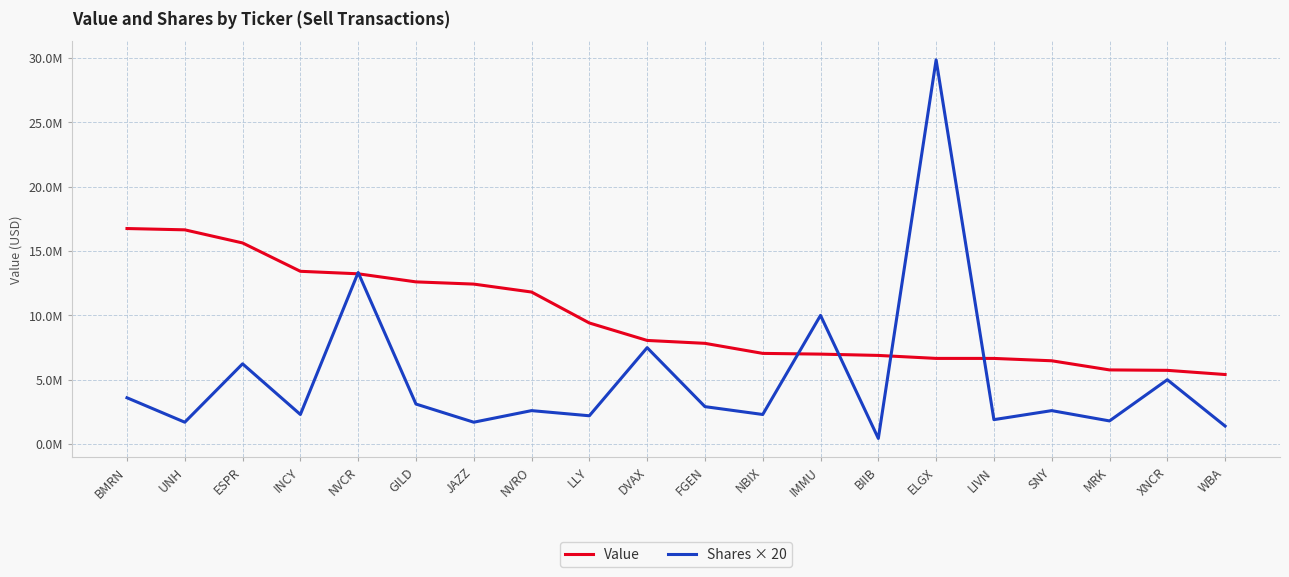

Reading left to right, extract all data points from this chart.

Value: BMRN=16748000	UNH=16647000	ESPR=15628000	INCY=13425000	NVCR=13231000	GILD=12603000	JAZZ=12431000	NVRO=11814000	LLY=9409000	DVAX=8053000	FGEN=7828000	NBIX=7047000	IMMU=6990000	BIIB=6889000	ELGX=6657000	LIVN=6656000	SNY=6473000	MRK=5763000	XNCR=5730000	WBA=5405000
Shares × 20: BMRN=3598980	UNH=1700000	ESPR=6236060	INCY=2300000	NVCR=13330560	GILD=3111020	JAZZ=1700000	NVRO=2600000	LLY=2200000	DVAX=7490740	FGEN=2910000	NBIX=2300000	IMMU=10000000	BIIB=440000	ELGX=29852000	LIVN=1900000	SNY=2600000	MRK=1800000	XNCR=5000000	WBA=1400000